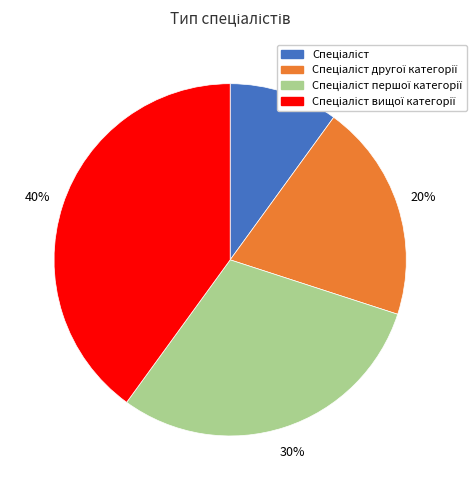

Is there any slice that represents more than half of the pie?

No